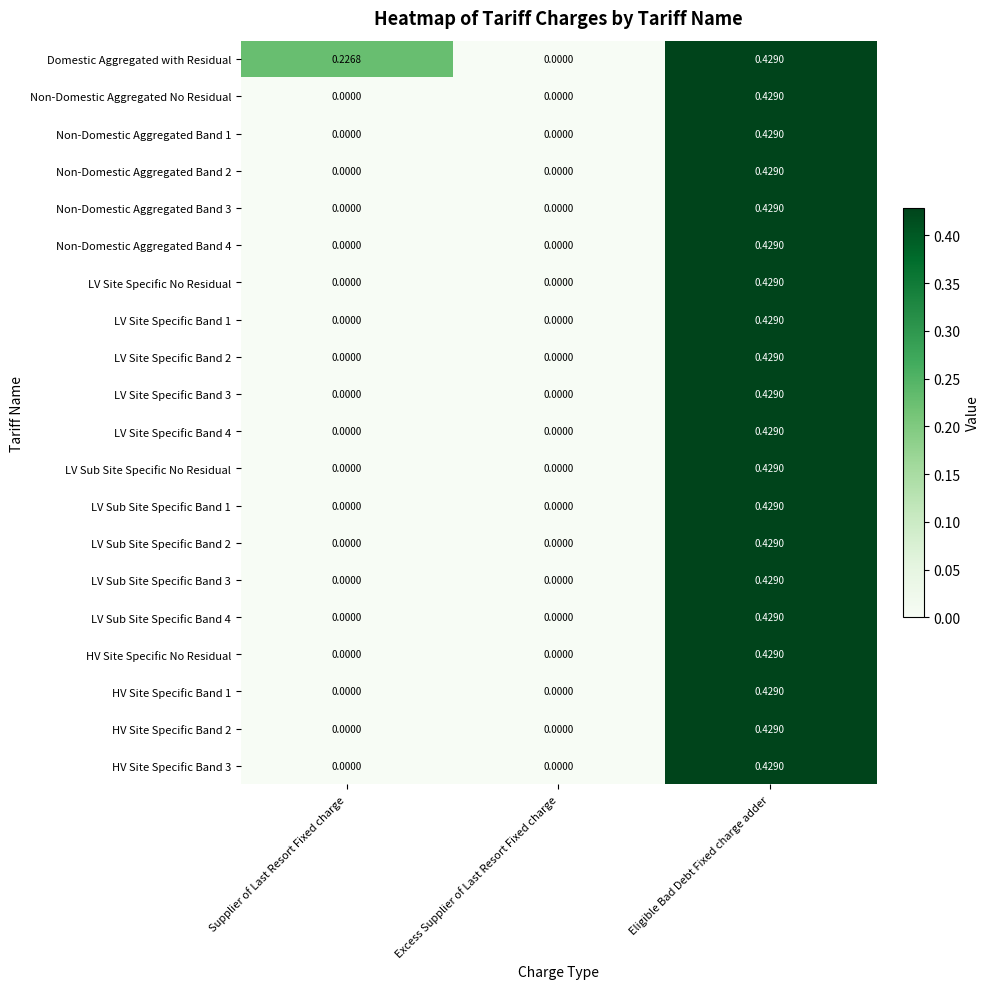

How many distinct data groups are displayed?

20